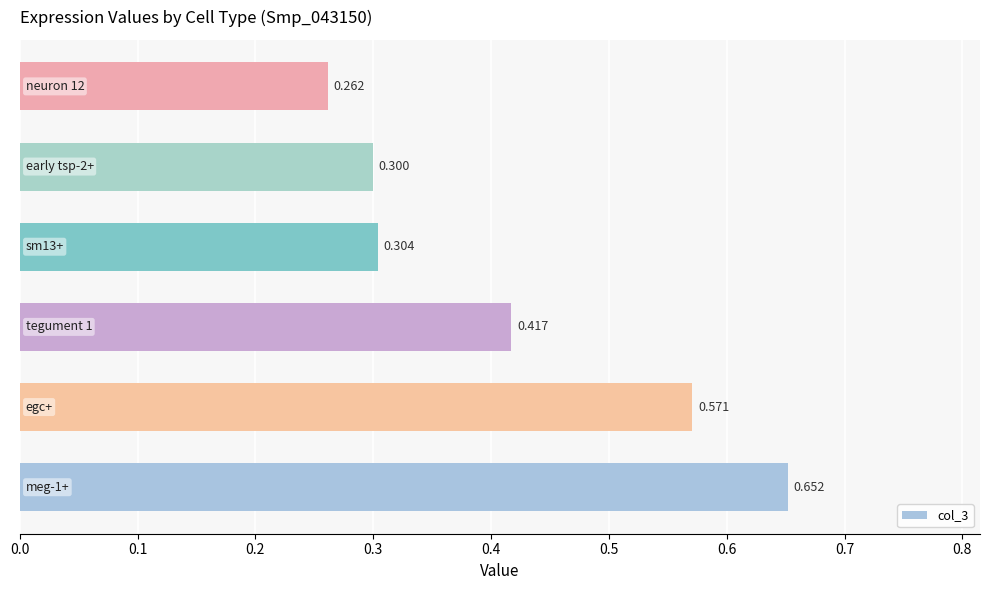

Does the chart contain any negative values?

No